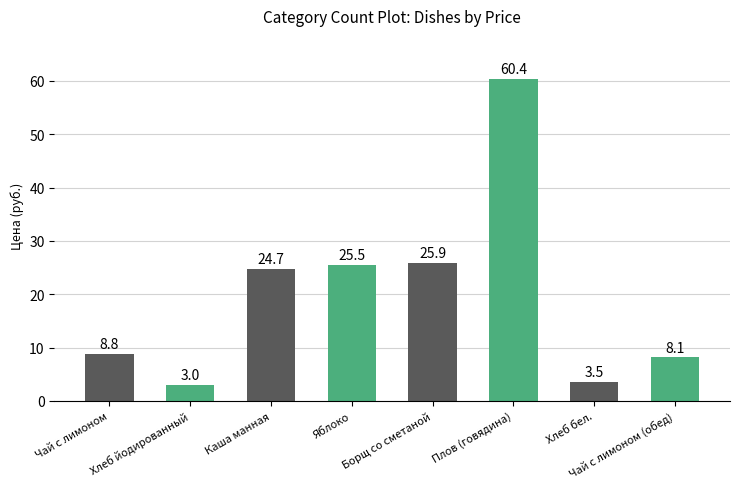

Between Яблоко and Каша манная, which is larger?

Яблоко